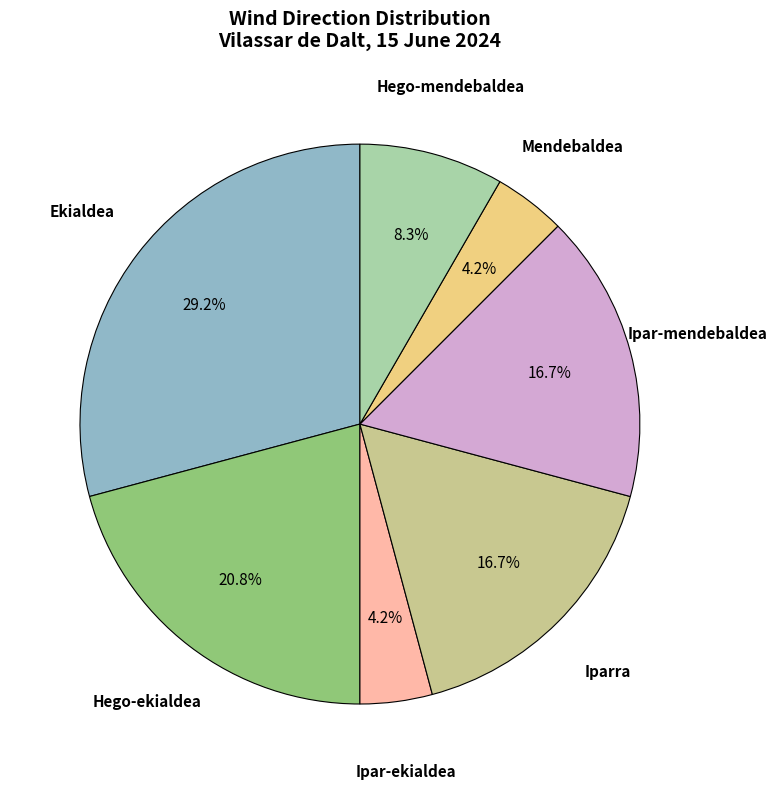

The Hego-ekialdea slice represents 36% of the pie. True or false?

False